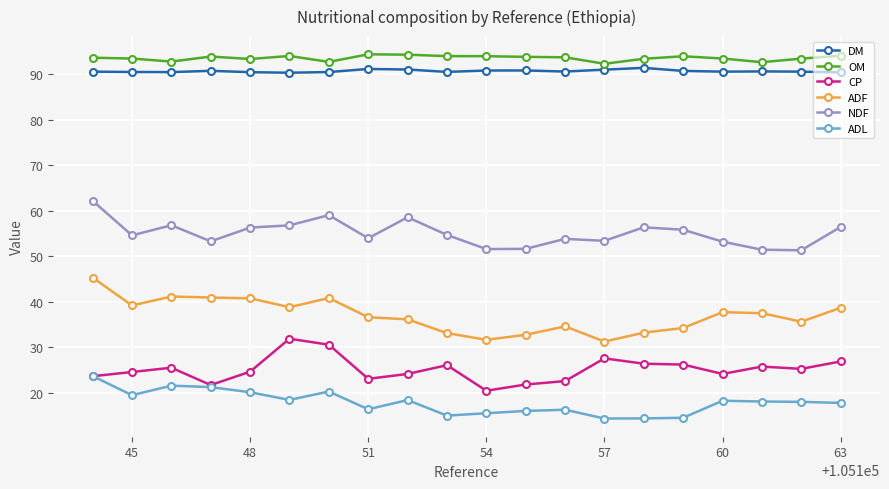

What is the sum of all NDF values?

1101.5